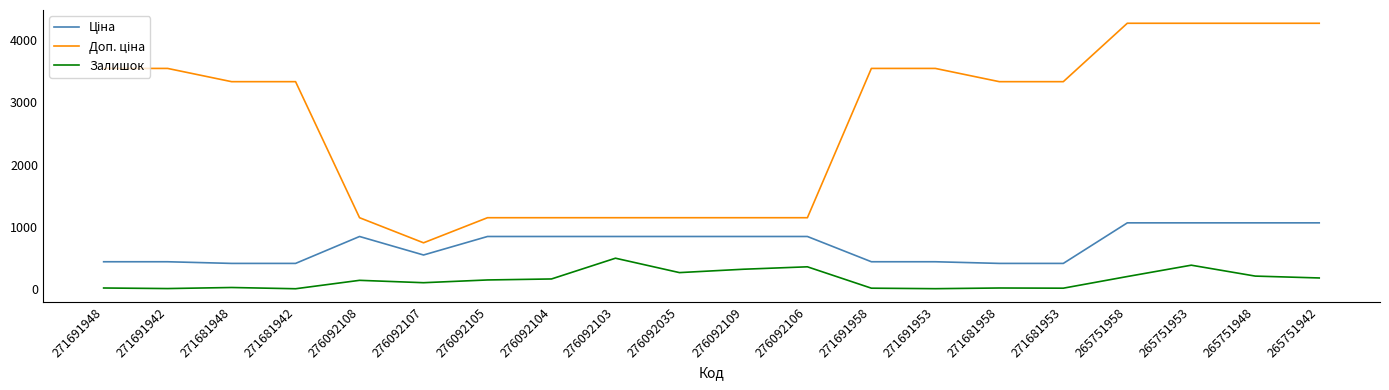

What is the greatest value displayed?

4269.4